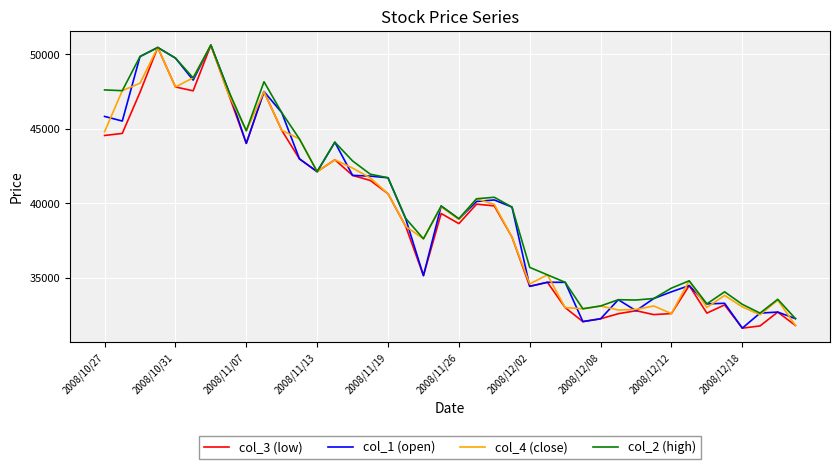

What is the smallest value displayed?

31610